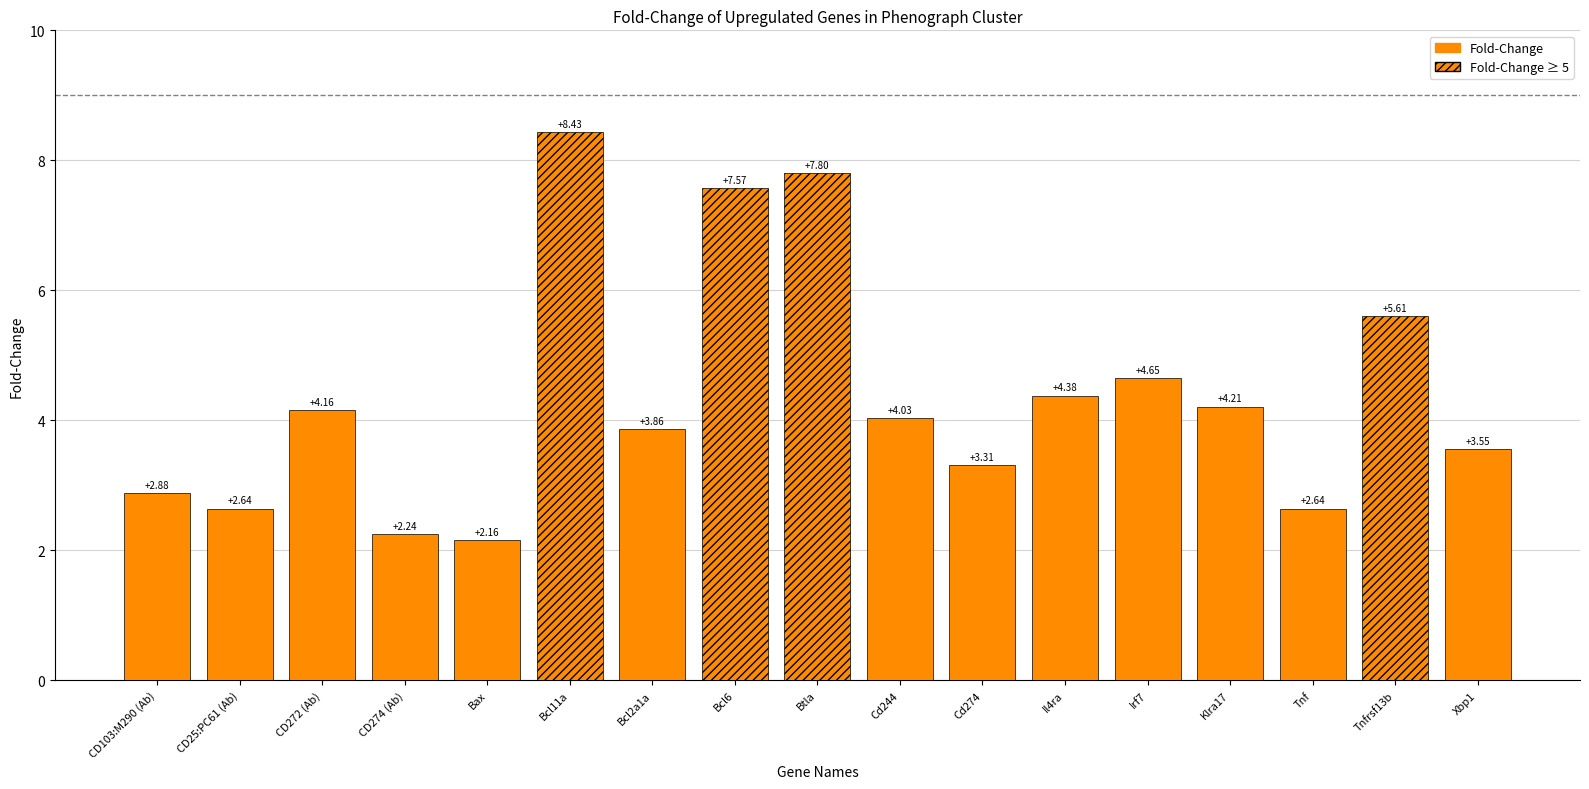

Where is the data nearest to the value 5?

Irf7